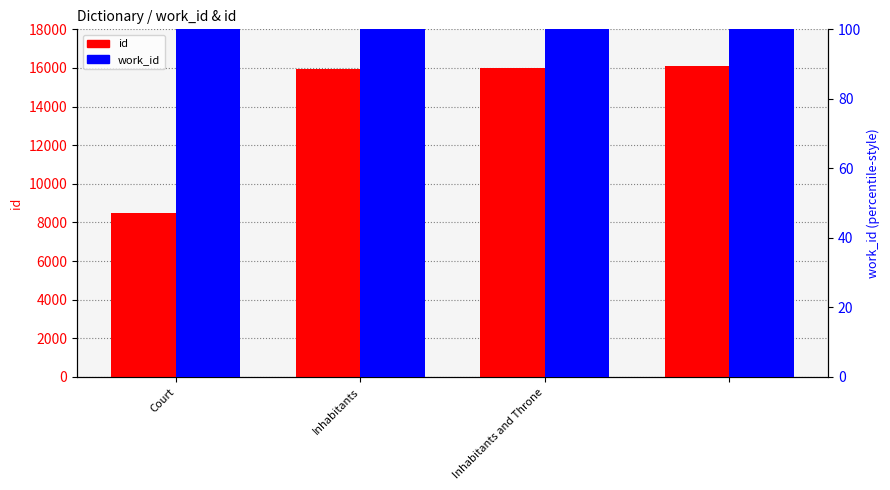

Where is id nearest to the value 12302?

Inhabitants